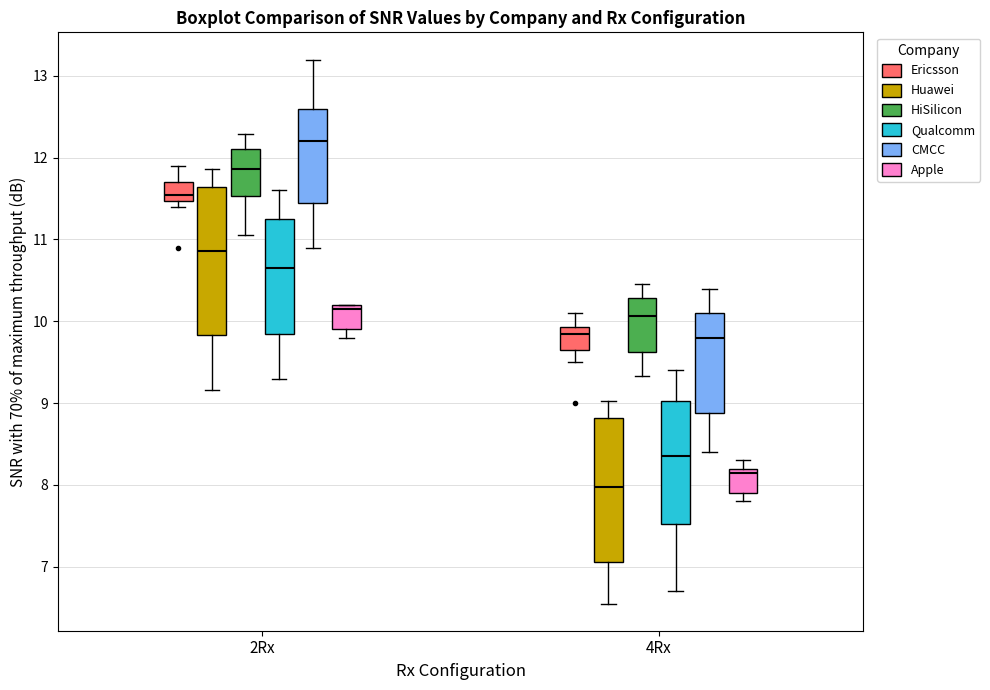

Reading left to right, read every box against the y-axis: the position of its median line, the range the box covers, and the ends of its whiskers. The values are not printed on the chart, so give them approximately, as read against the axis.

2Rx (Ericsson): median 11.6, box 11.5 to 11.7, whiskers 11.4 to 11.9
2Rx (Huawei): median 10.9, box 9.8 to 11.6, whiskers 9.2 to 11.9
2Rx (HiSilicon): median 11.9, box 11.5 to 12.1, whiskers 11.1 to 12.3
2Rx (Qualcomm): median 10.7, box 9.9 to 11.3, whiskers 9.3 to 11.6
2Rx (CMCC): median 12.2, box 11.5 to 12.6, whiskers 10.9 to 13.2
2Rx (Apple): median 10.2 (just below the box's upper edge), box 9.9 to 10.2, whiskers 9.8 to 10.2
4Rx (Ericsson): median 9.9 (just below the box's upper edge), box 9.7 to 9.9, whiskers 9.5 to 10.1
4Rx (Huawei): median 8.0, box 7.1 to 8.8, whiskers 6.6 to 9.0
4Rx (HiSilicon): median 10.1, box 9.6 to 10.3, whiskers 9.3 to 10.5
4Rx (Qualcomm): median 8.4, box 7.5 to 9.0, whiskers 6.7 to 9.4
4Rx (CMCC): median 9.8, box 8.9 to 10.1, whiskers 8.4 to 10.4
4Rx (Apple): median 8.2 (just below the box's upper edge), box 7.9 to 8.2, whiskers 7.8 to 8.3